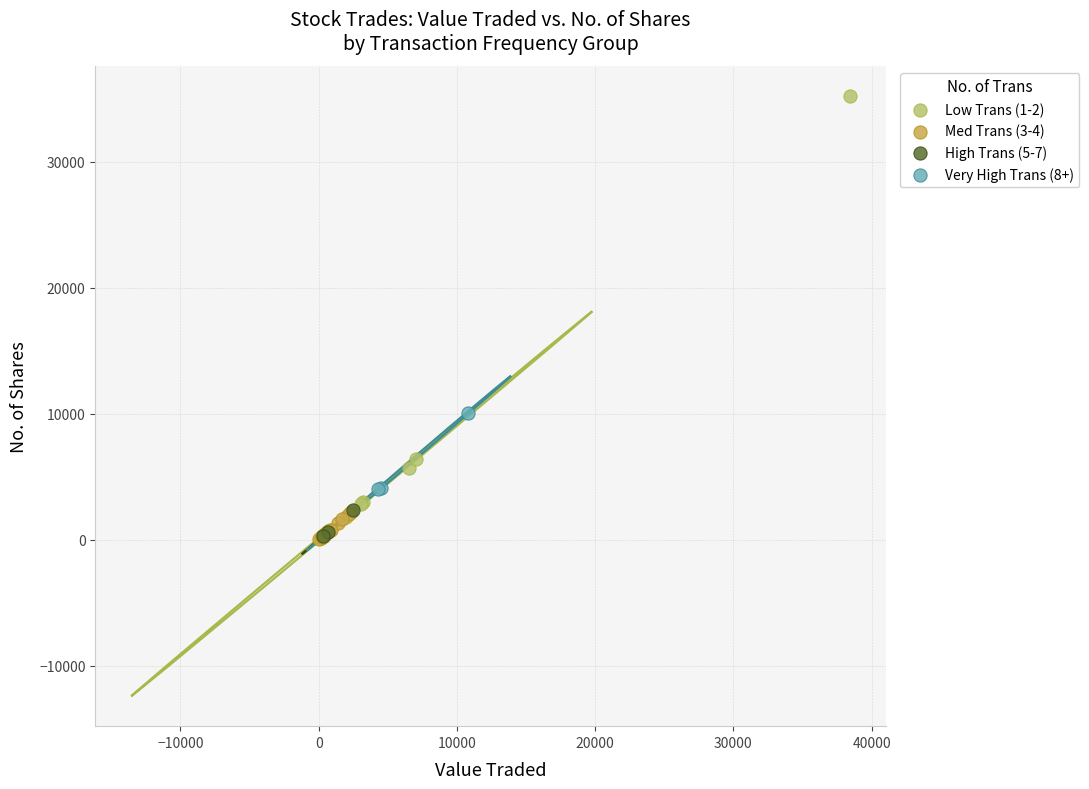

Which series has the widest spread of Y values?

Low Trans (1-2)